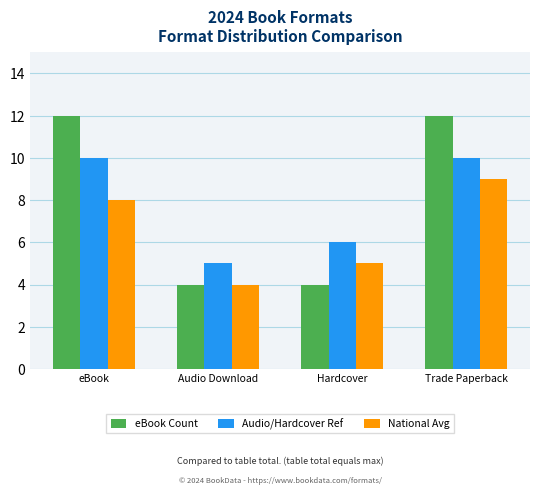

Is it true that eBook Count equals 12 at Trade Paperback?

True